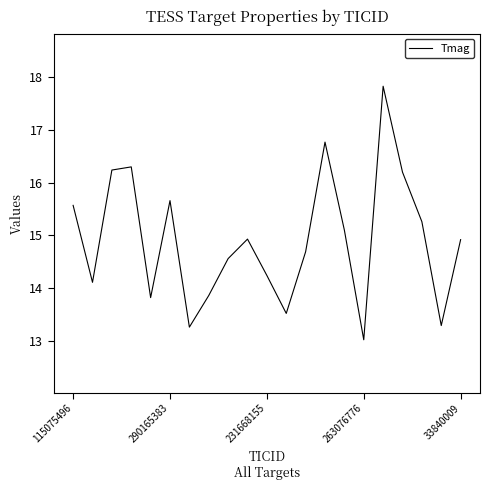

How many lines are shown in the chart?

1